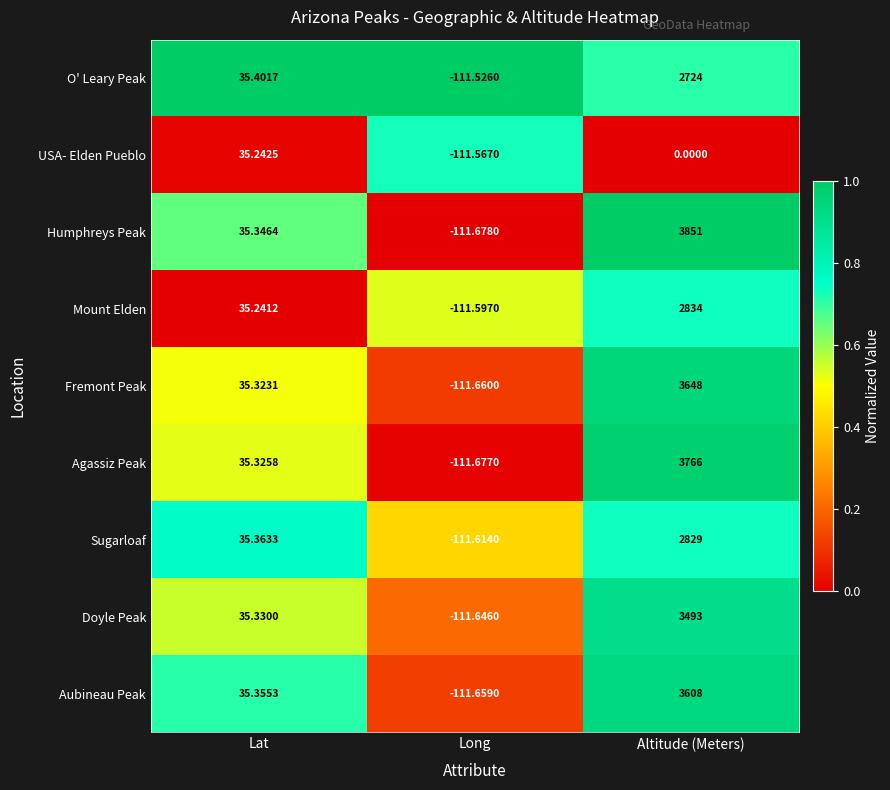

At which category is the sum across all series the highest?

Altitude (Meters)